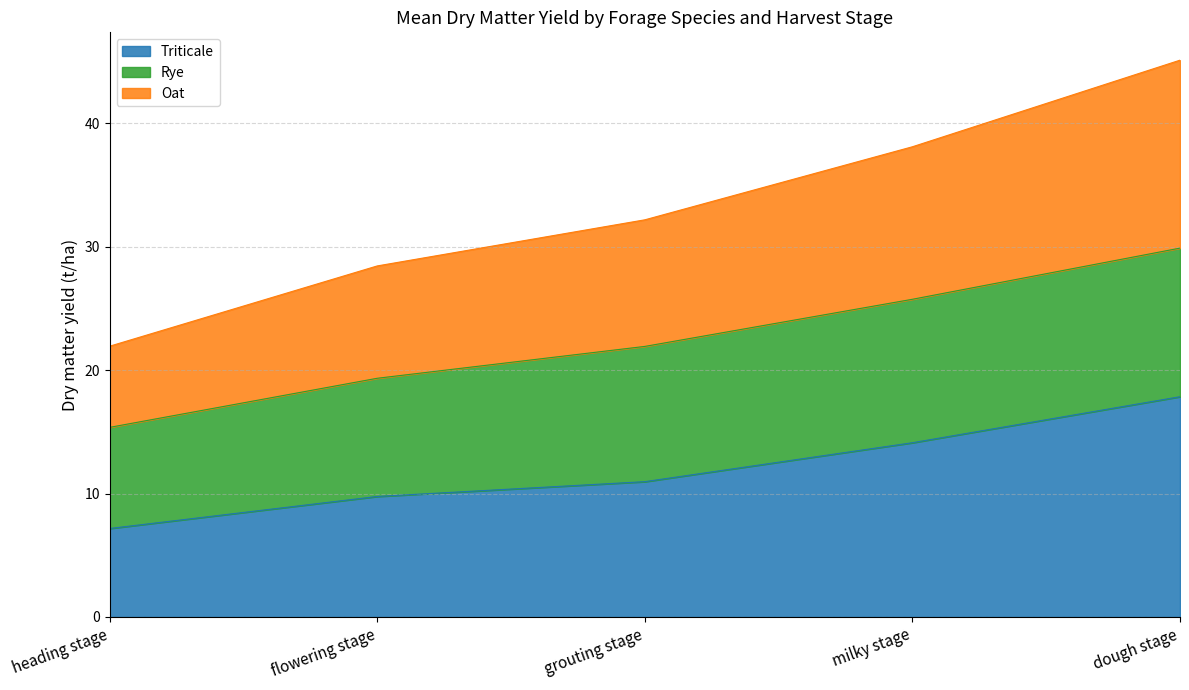

Rank the categories by Triticale value from highest to lowest.

dough stage, milky stage, grouting stage, flowering stage, heading stage